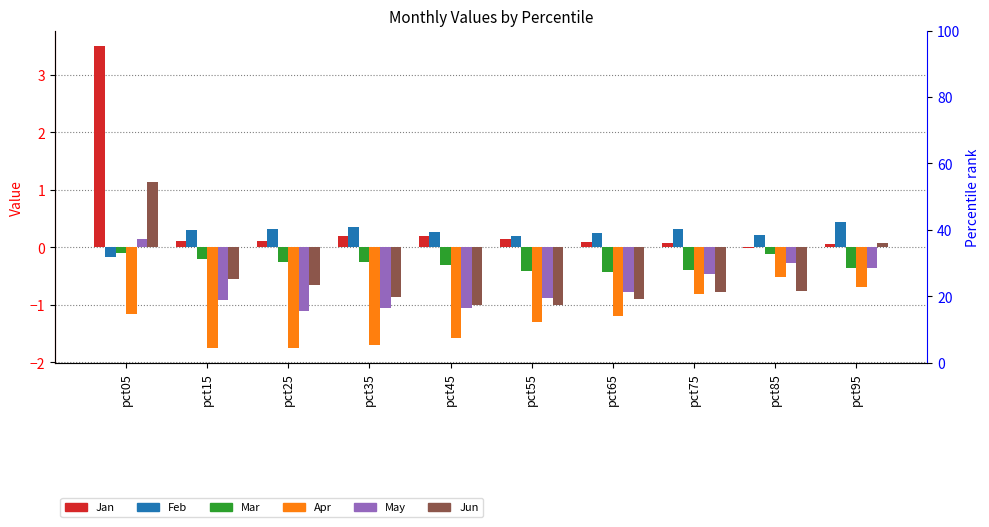

What are all the series names shown in the legend?

Jan, Feb, Mar, Apr, May, Jun